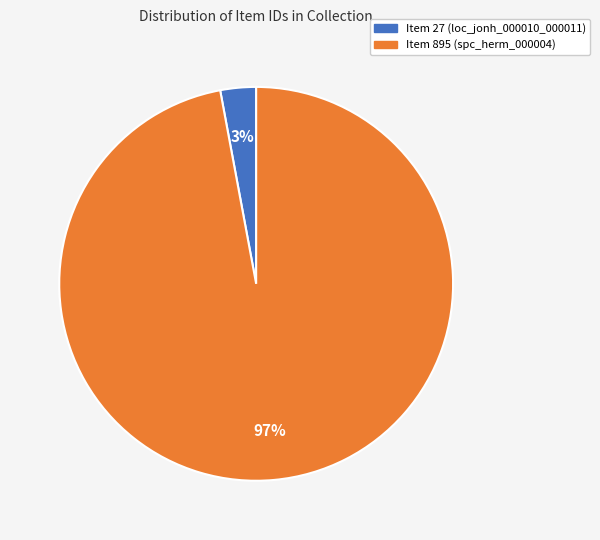

What percentage is the Item 27 (loc_jonh_000010_000011) slice, to the nearest percent?

3%